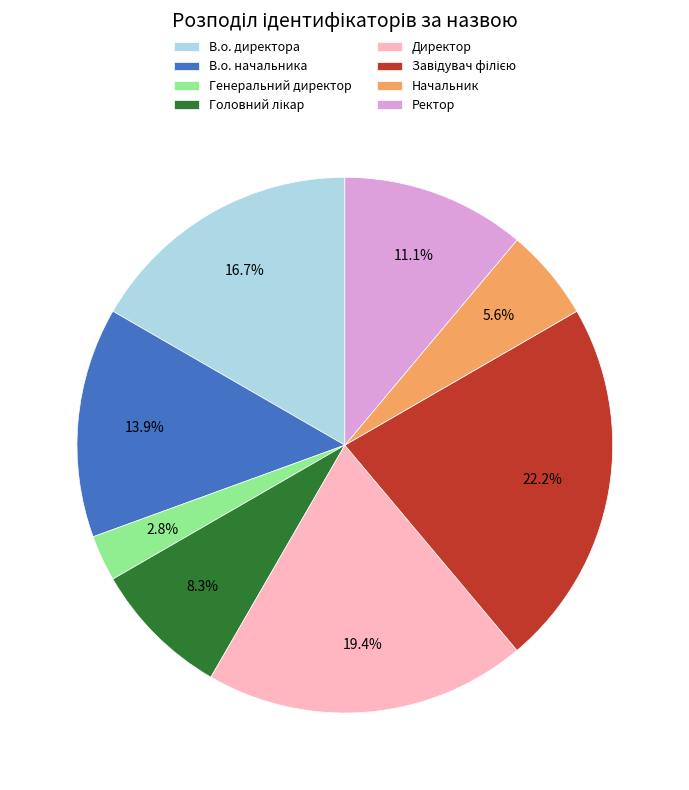

What is the ratio of the value at В.о. директора to the value at Генеральний директор?

6.0